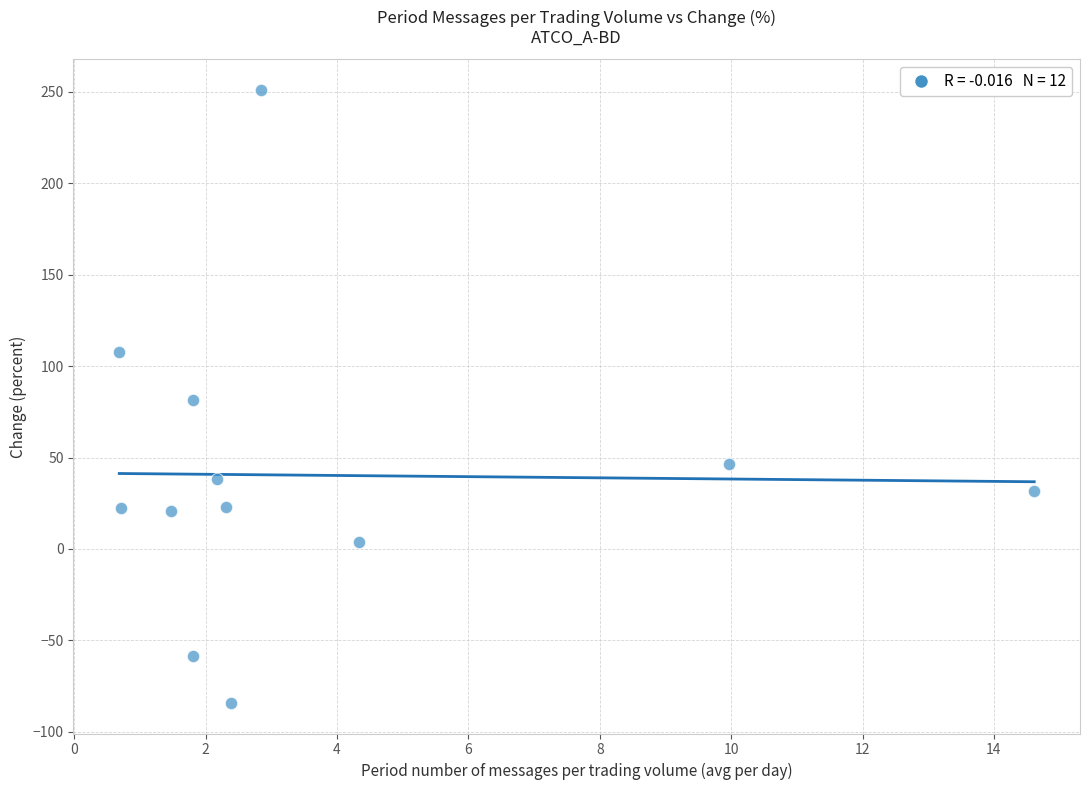

What is the range of X values (max minus min)?

13.9